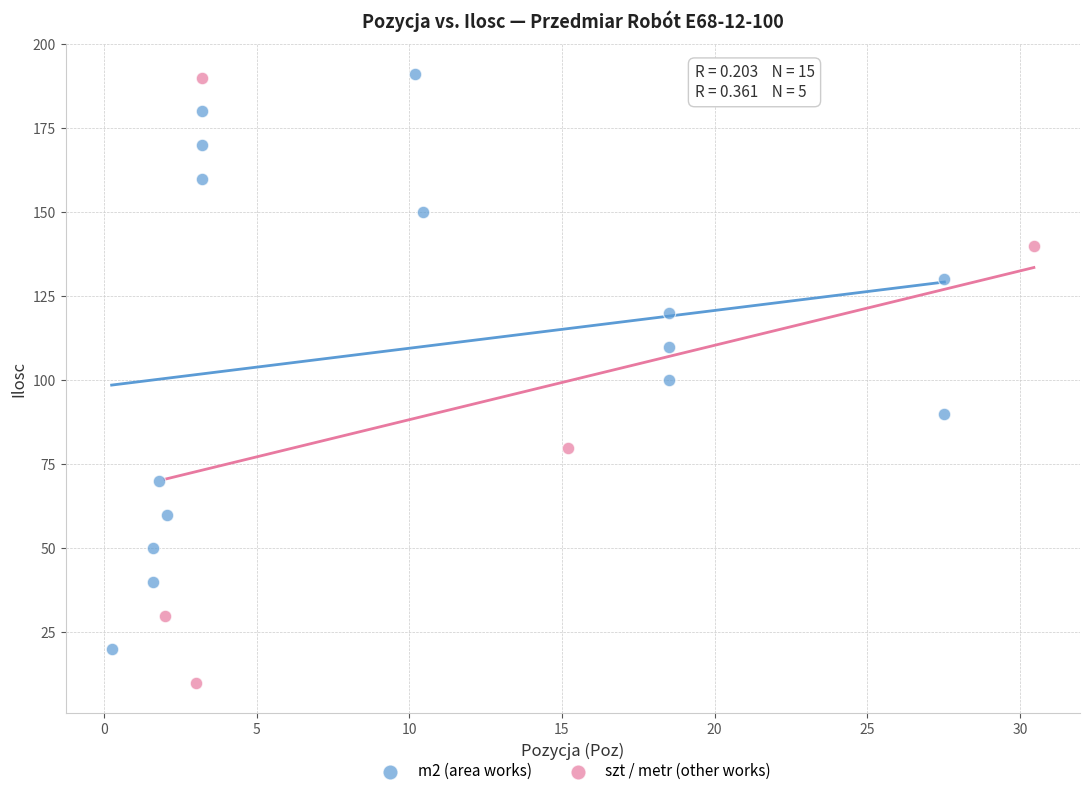

Which series has the largest Y range (max minus min)?

szt / metr (other works)